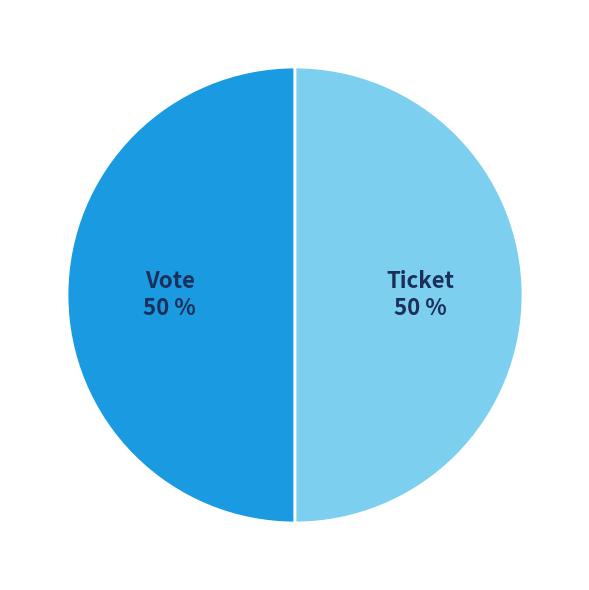

What is the ratio of the value at Ticket to the value at Vote?

1.0